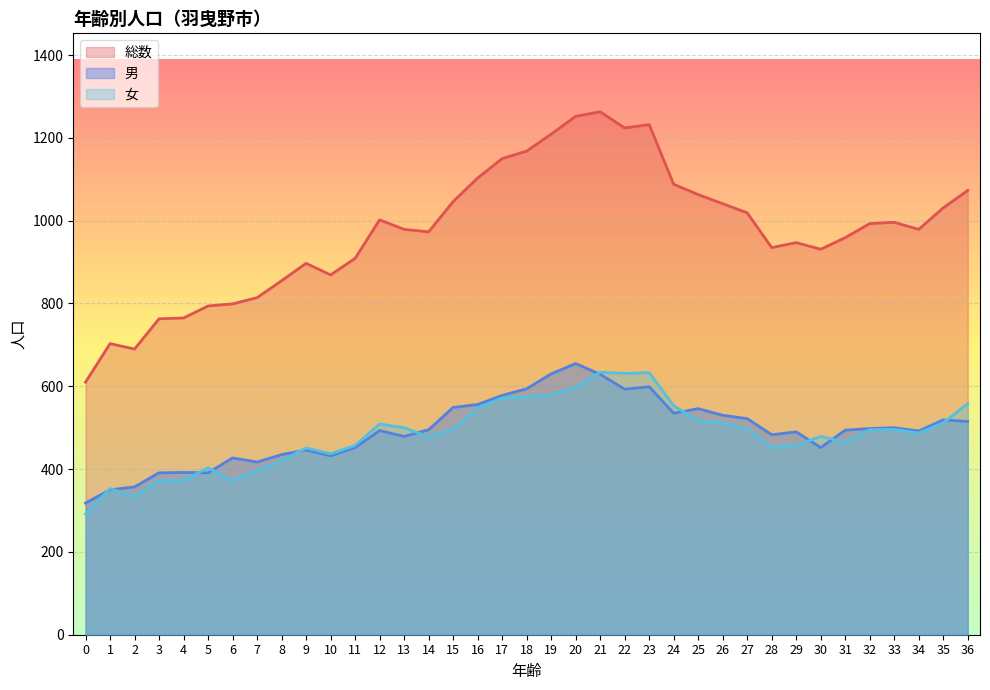

How many values in the 男 series exceed 494?

18